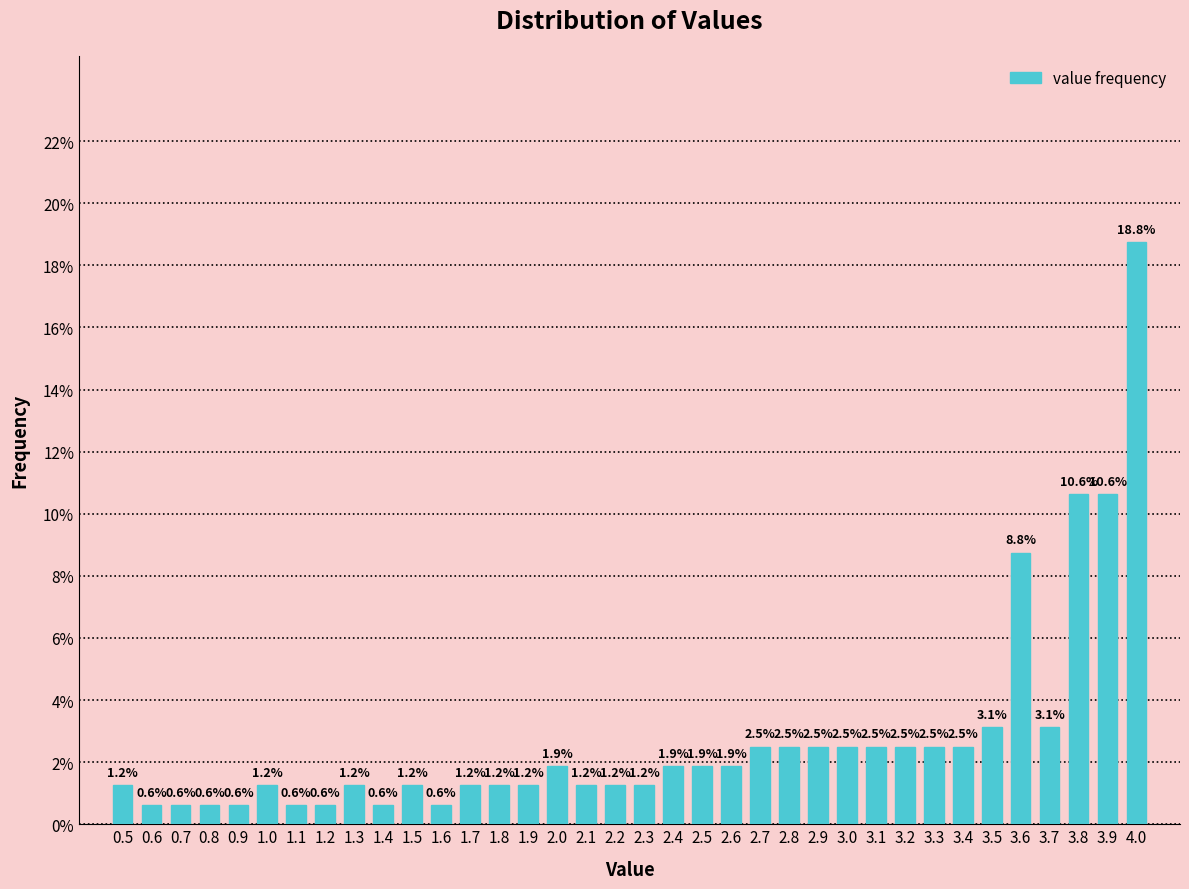

Which category has the highest value across all series?

4.0